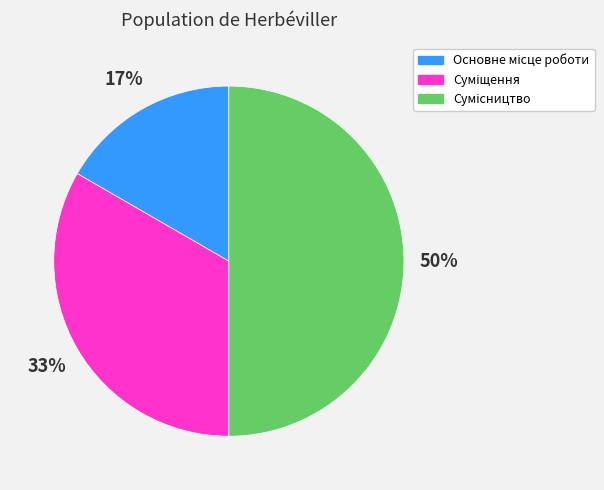

To the nearest percent, what is the average slice percentage?

33%